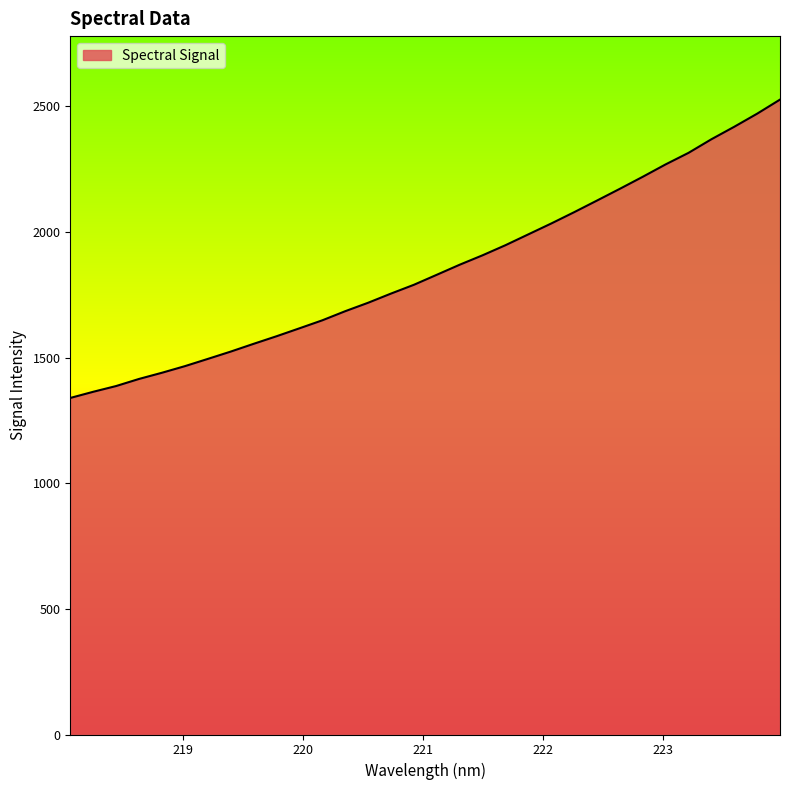

Reading left to right, what are all the values shown in this chart?

1339.1	1363.6	1386.5	1414.7	1439.3	1465.6	1494.4	1523.5	1554.4	1584.6	1616.1	1648.0	1684.3	1717.9	1754.4	1789.4	1829.2	1869.3	1906.8	1946.9	1990.1	2033.2	2078.2	2124.6	2171.4	2219.1	2268.5	2314.3	2368.4	2418.1	2470.1	2526.2